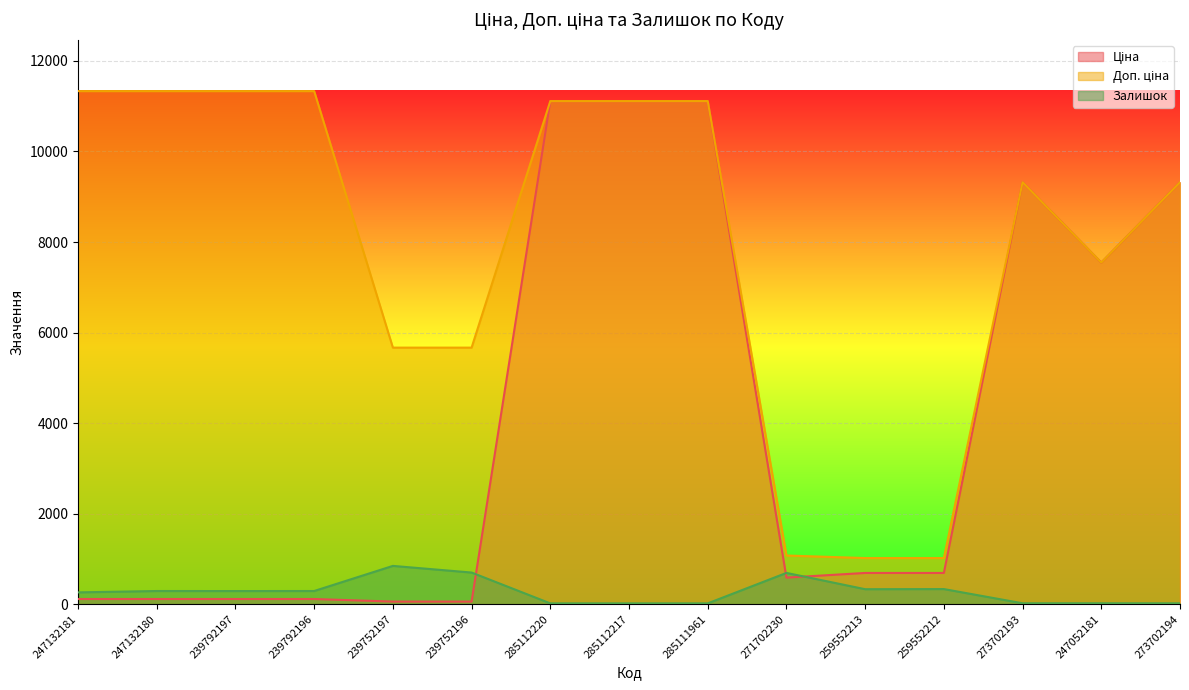

At which category does Залишок reach its first local valley?

239792197